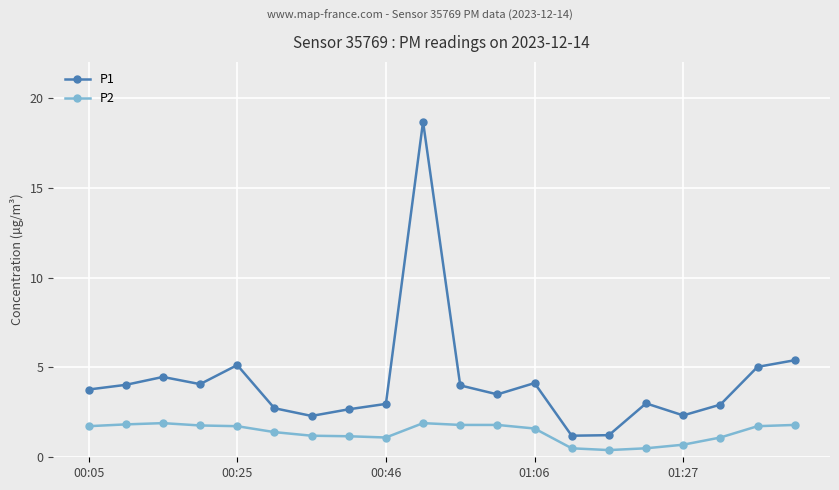

True or false: P2 and P1 intersect in this chart.

False